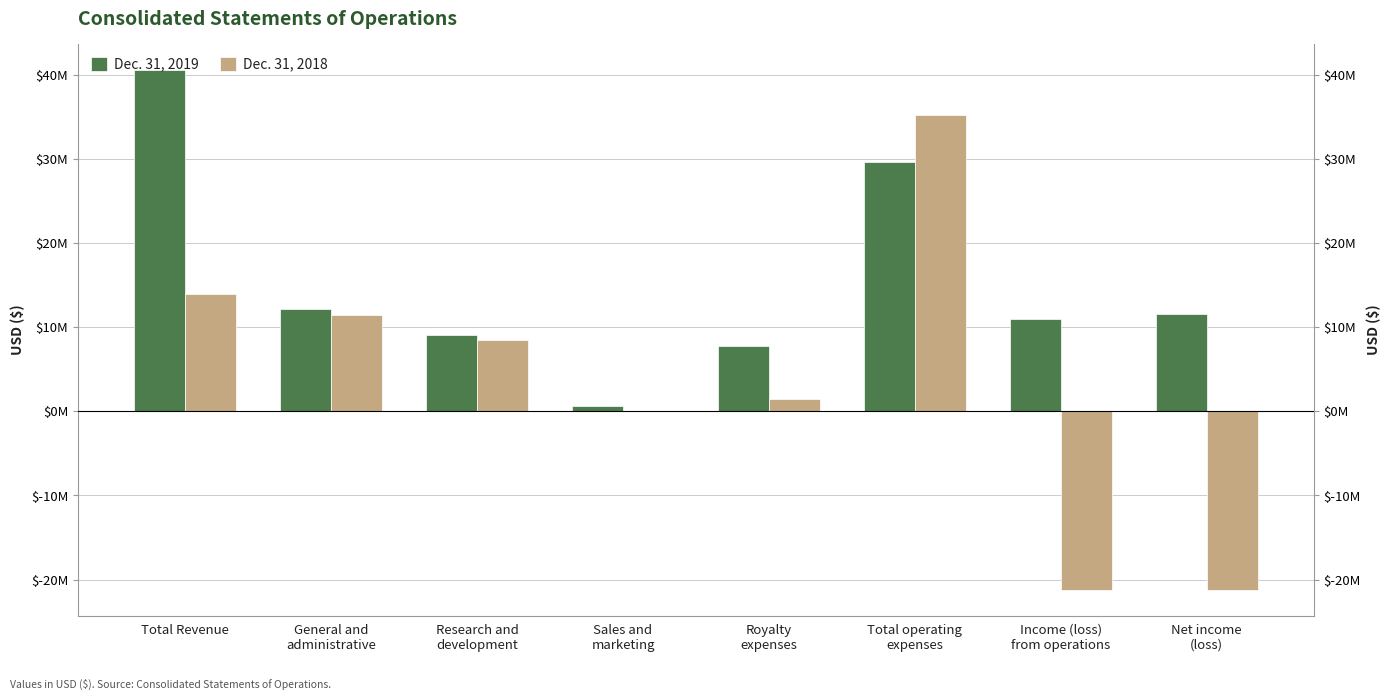

The Dec. 31, 2019 series shows 40519800 at Total Revenue. True or false?

True